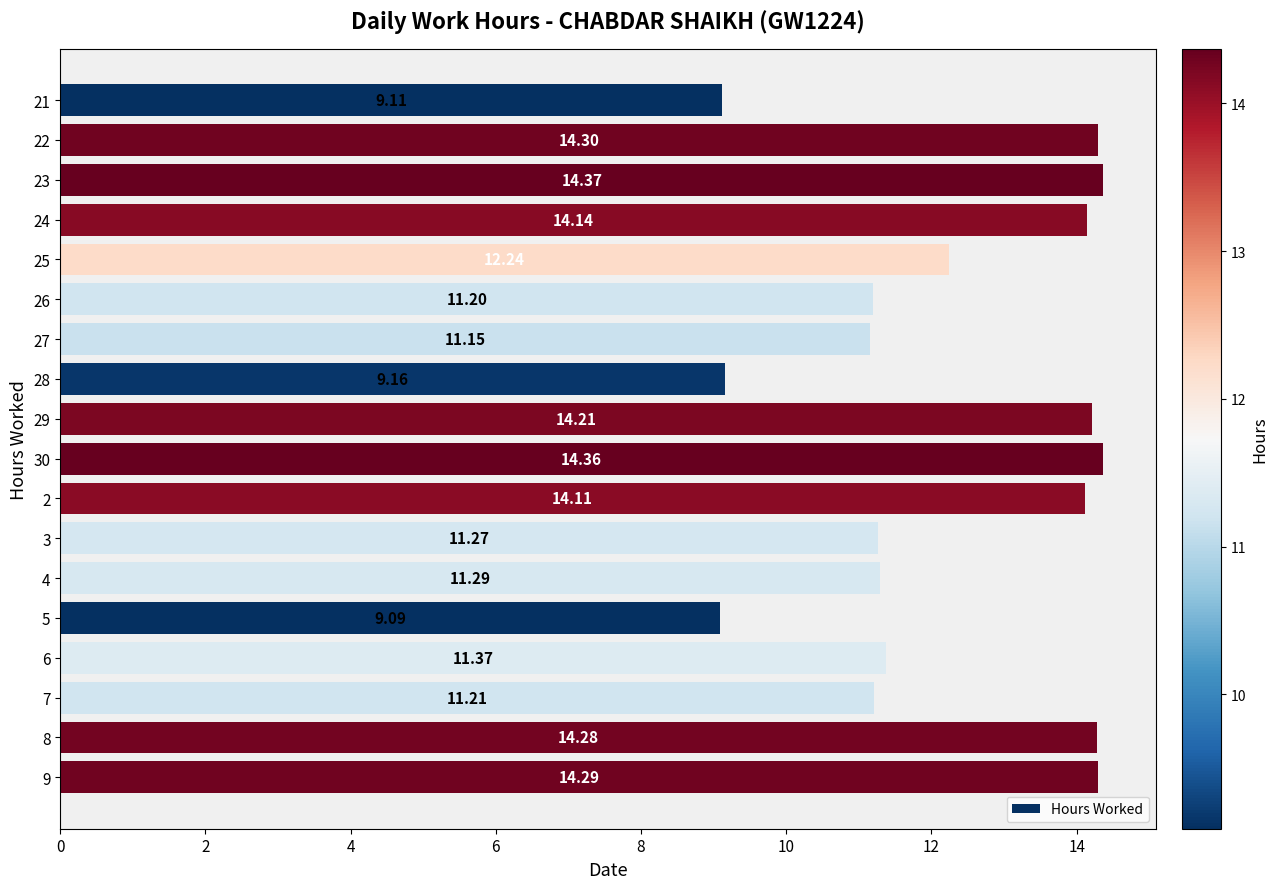

Which label corresponds to the largest value in the chart?

23